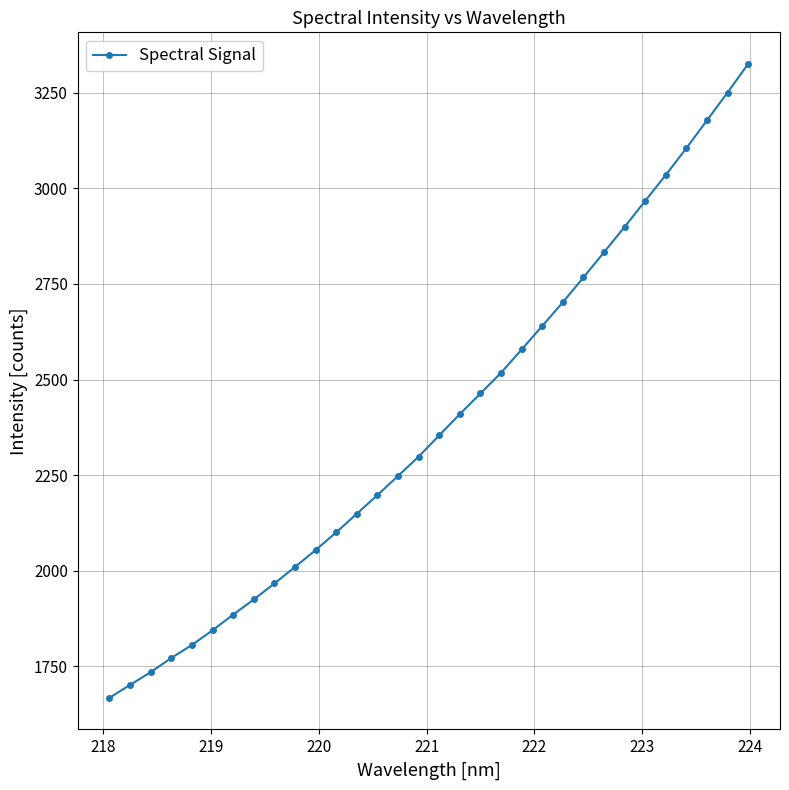

What is the difference between the second highest and second lowest values?

1548.4